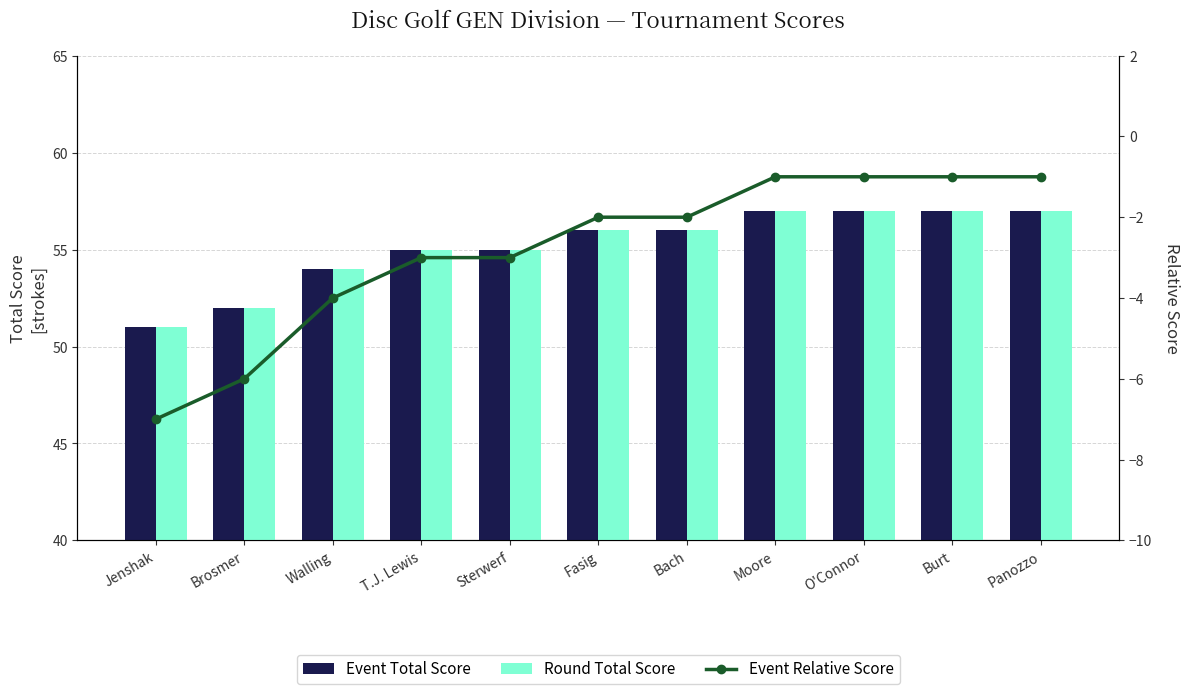

Is it true that Event Relative Score equals -1 at Moore?

True